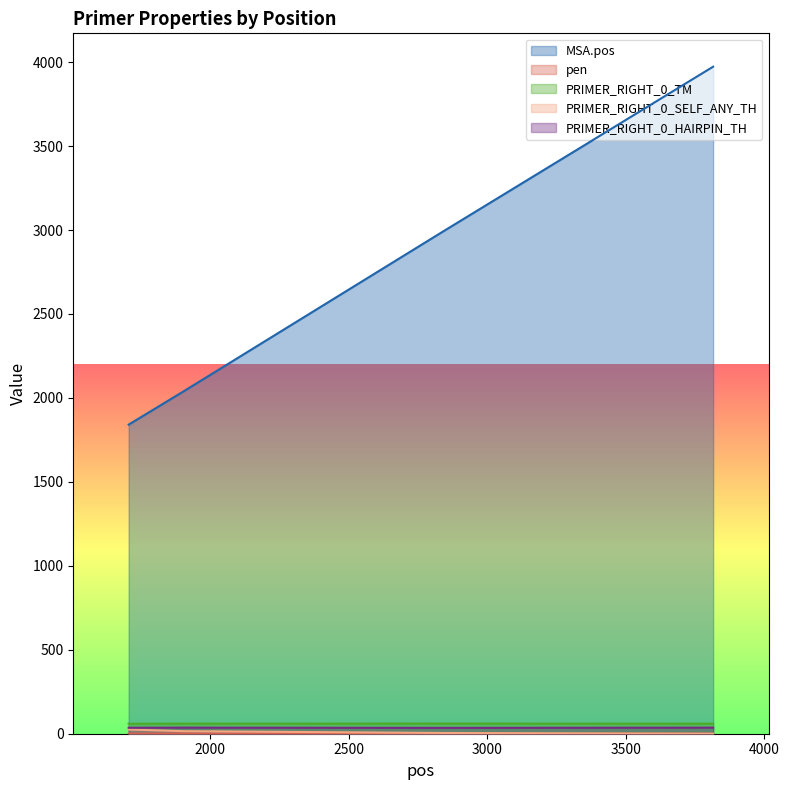

At which label does PRIMER_RIGHT_0_HAIRPIN_TH first exceed 36?

1904